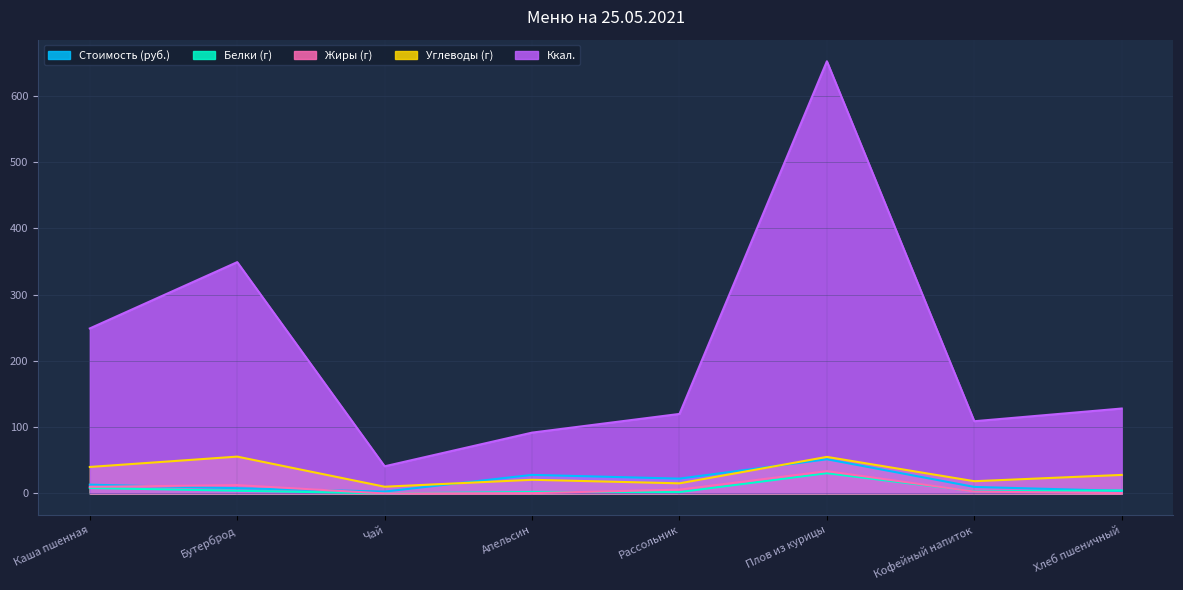

True or false: Белки (г) and Углеводы (г) intersect in this chart.

False